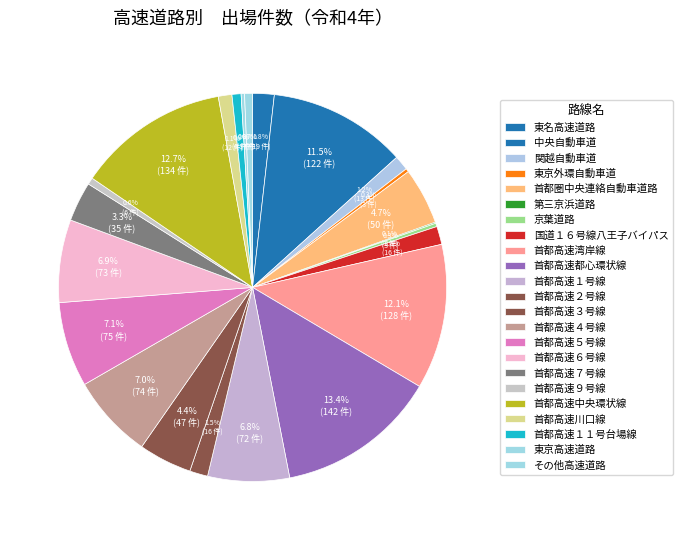

The 第三京浜道路 slice represents 10% of the pie. True or false?

False